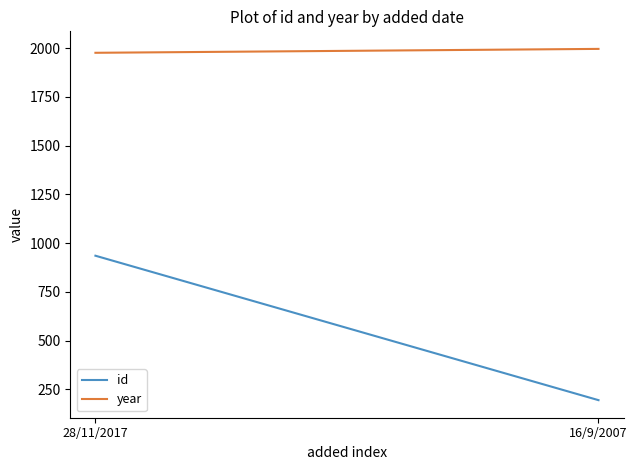

True or false: year has a value of 1257 at 16/9/2007.

False